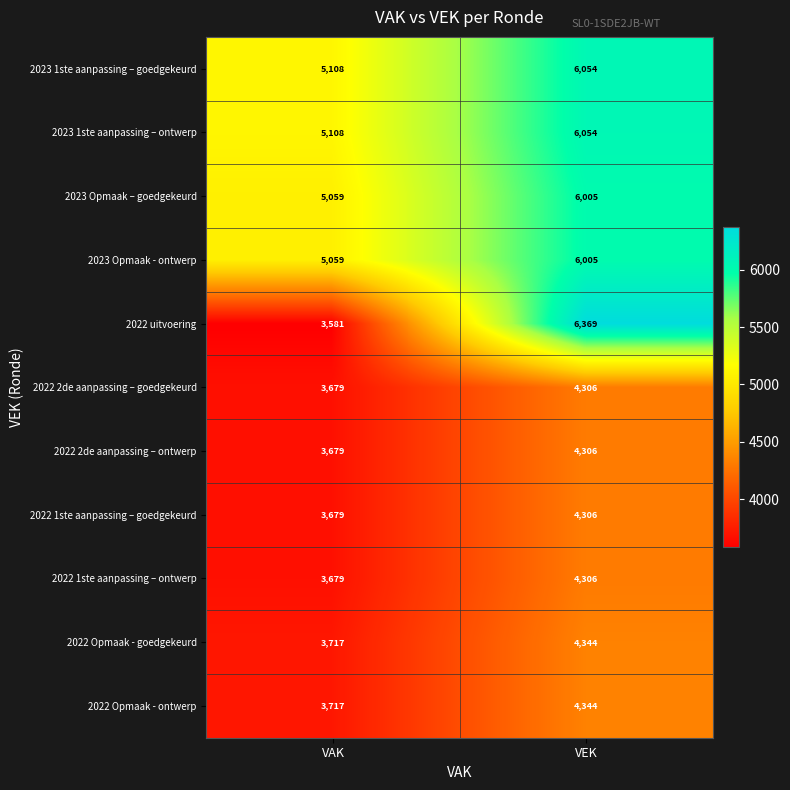

How many distinct data groups are displayed?

11